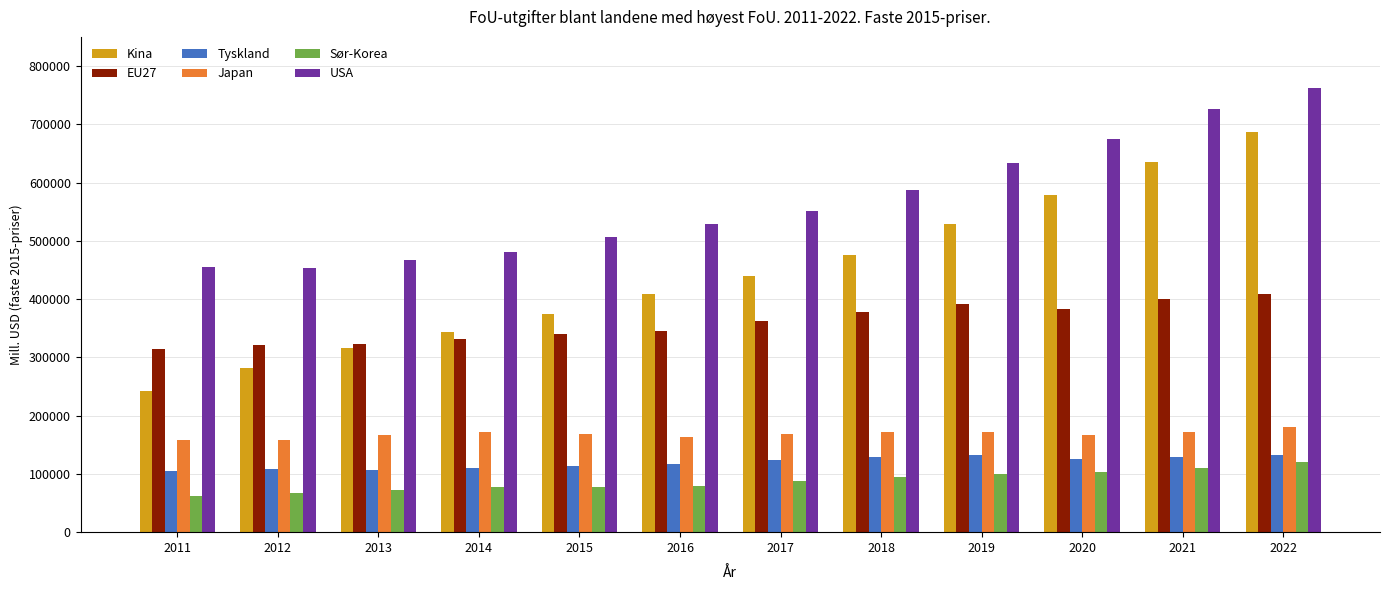

Which series changed the most between 2012 and 2018?

Kina